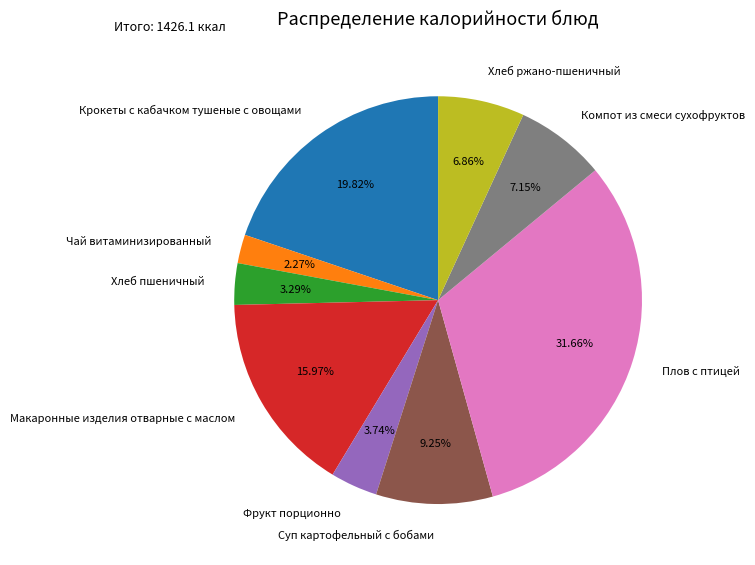

Between Фрукт порционно and Плов с птицей, which is larger?

Плов с птицей